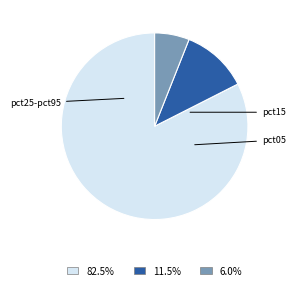

Is there a majority slice in this chart?

Yes